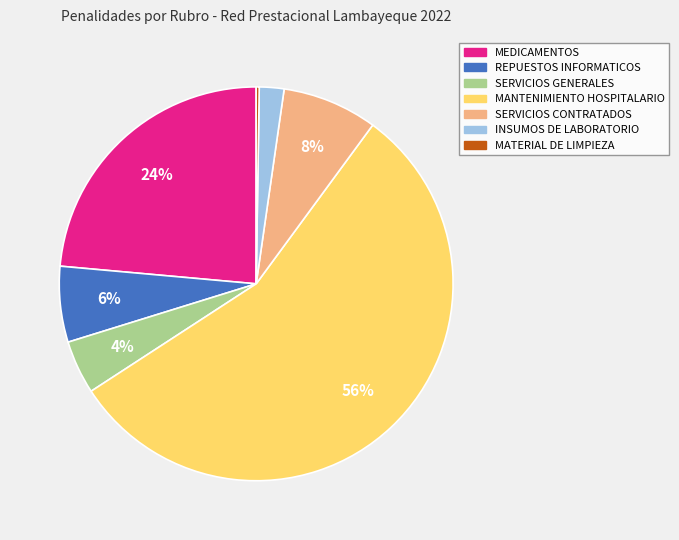

To the nearest percent, what is the average slice percentage?

14%